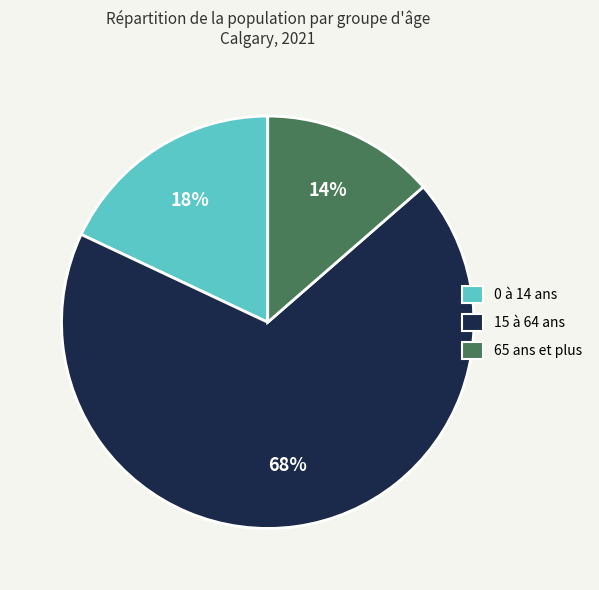

Is it true that 65 ans et plus is 14% of the pie?

True